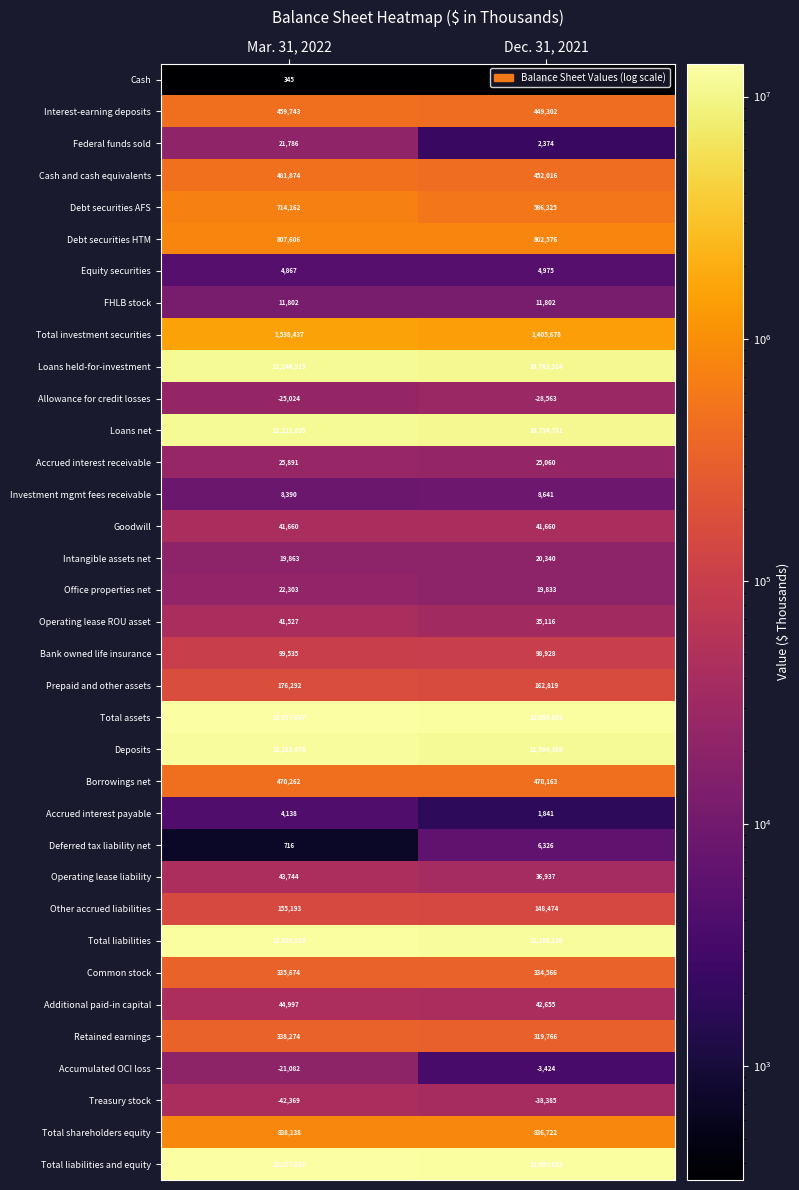

What value does the Total assets series have at Mar. 31, 2022, to the nearest 10?

13677670